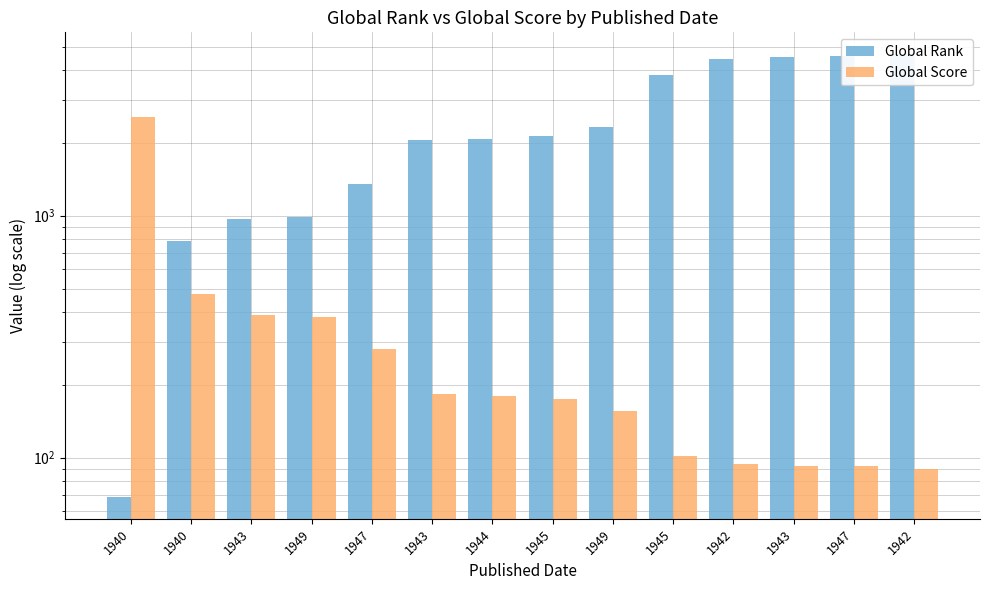

Which category has the lowest value across all series?

1940